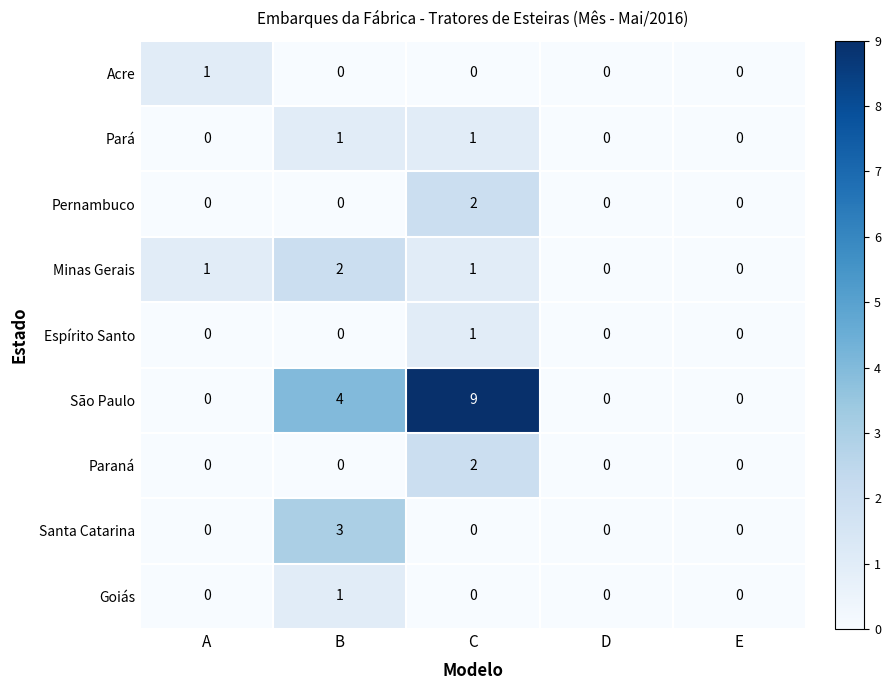

What is the average value of the São Paulo series?

3